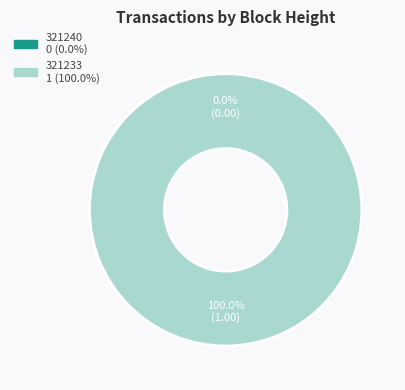

Is it true that 321233 is 100% of the pie?

True